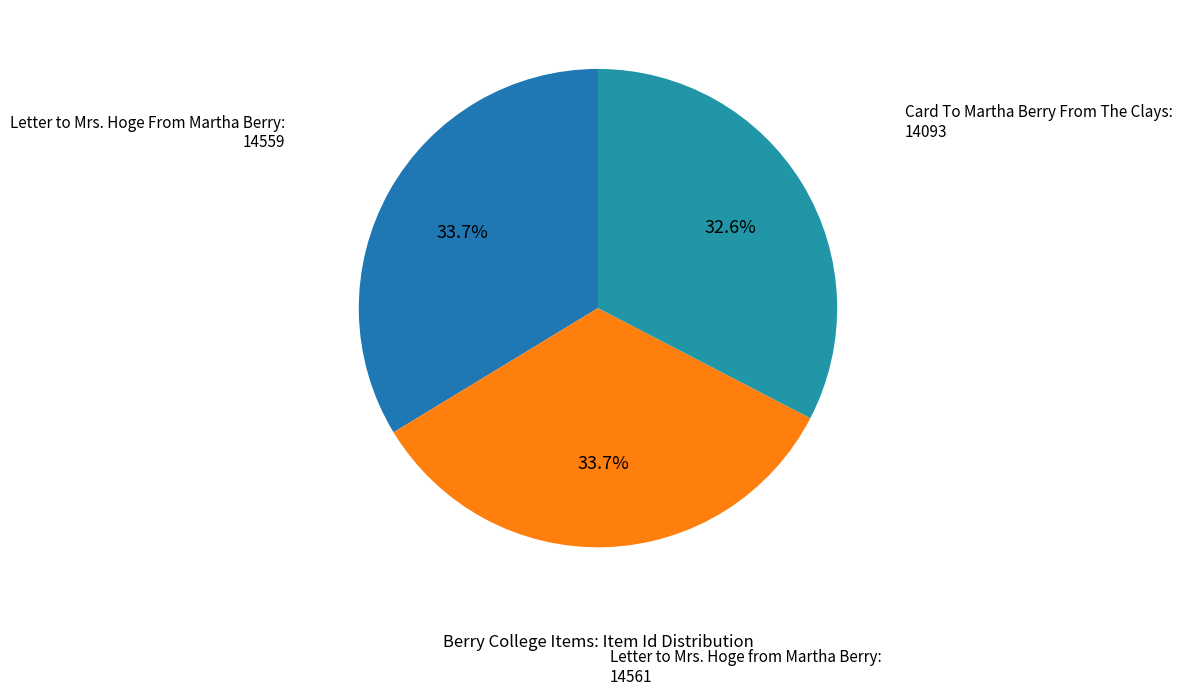

What is the largest slice in the pie chart?

Letter to Mrs. Hoge from Martha Berry:
14561